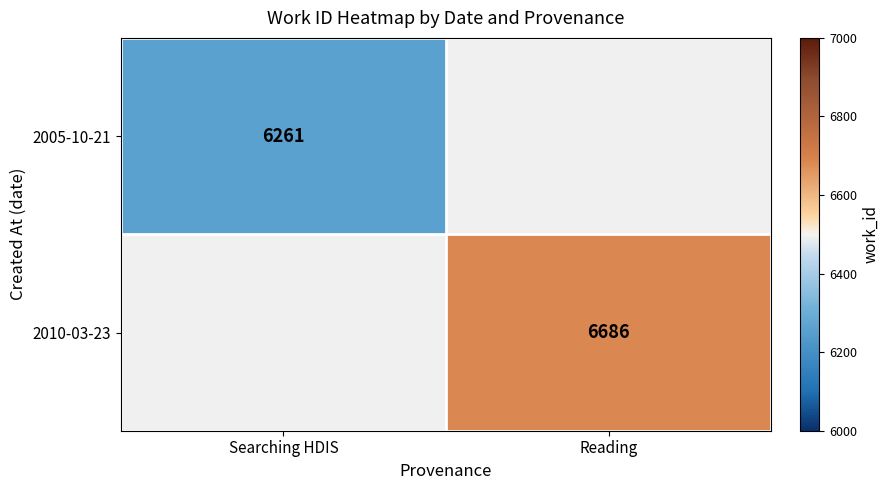

Is it true that 2005-10-21 equals 10248 at Searching HDIS?

False